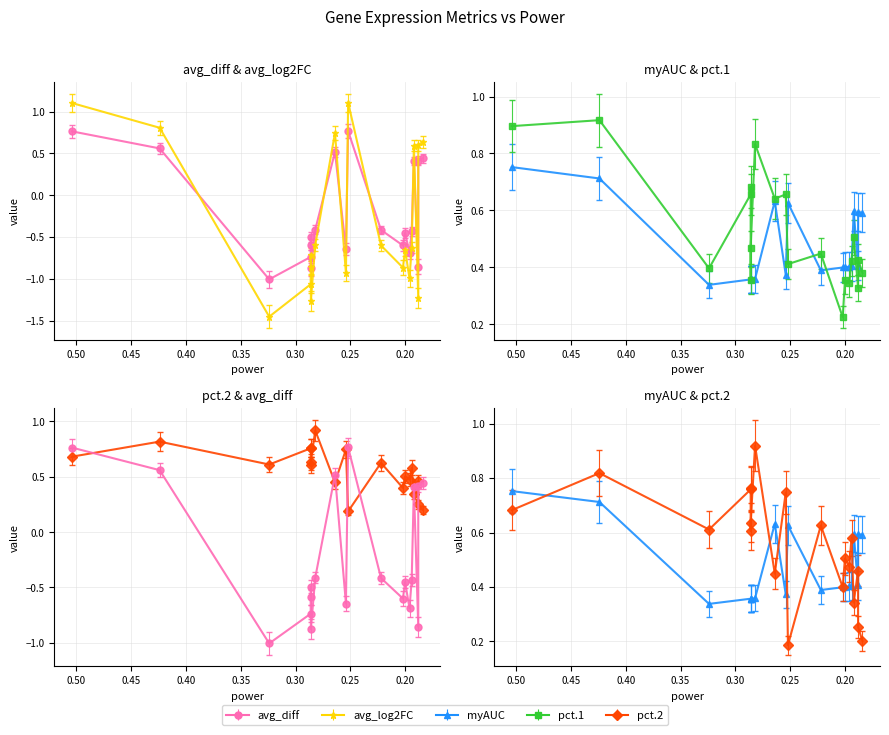

Does the chart have visible grid lines?

Yes